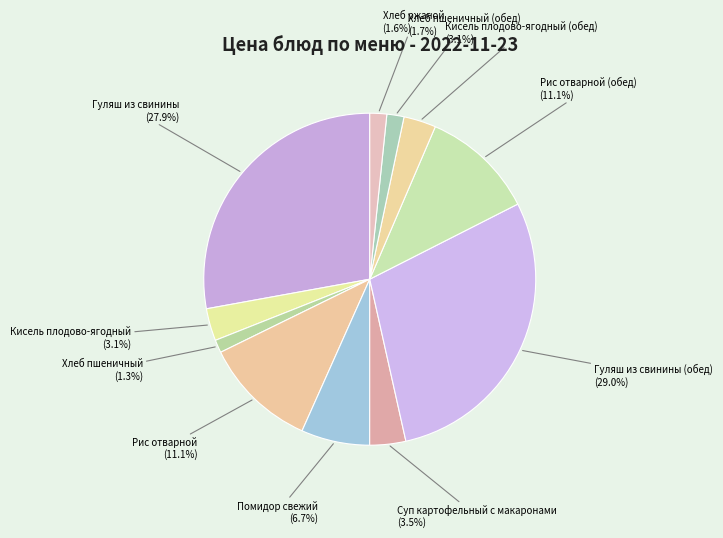

Which category has the smallest portion of the pie?

Хлеб пшеничный